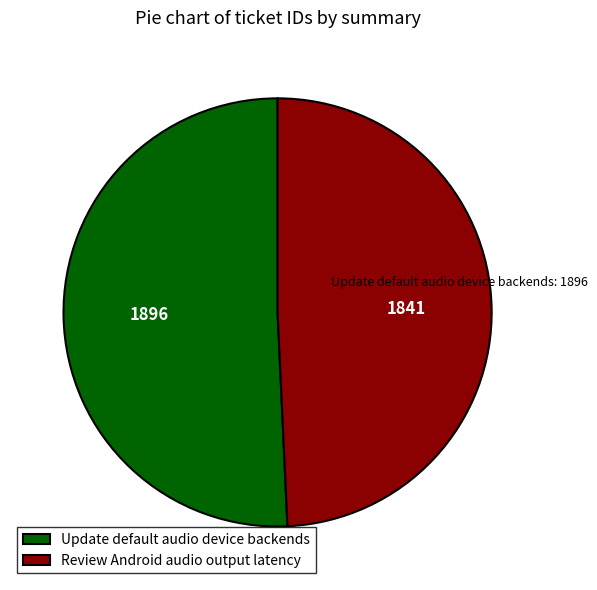

Is it true that Update default audio device backends is 62% of the pie?

False